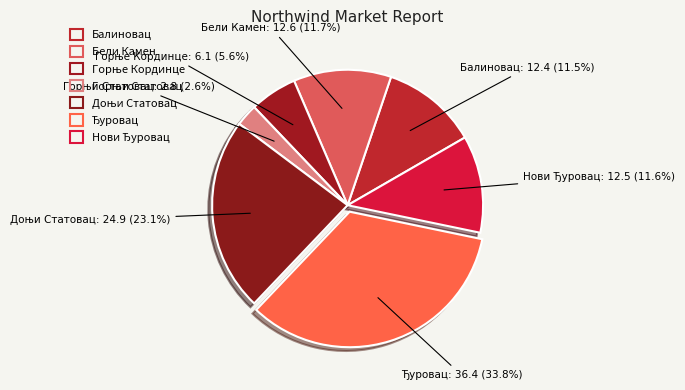

What is the largest slice in the pie chart?

Ђуровац